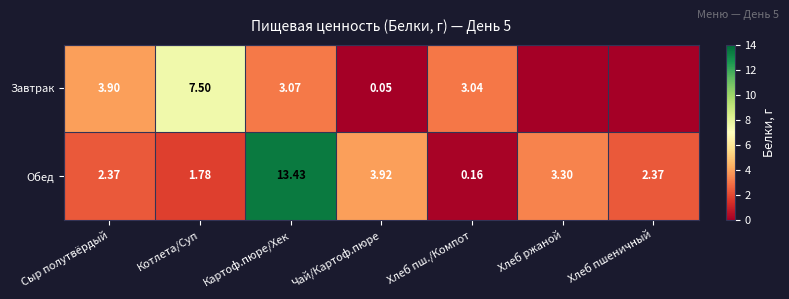

At Сыр полутвёрдый, list the series in order from largest to smallest.

Завтрак, Обед